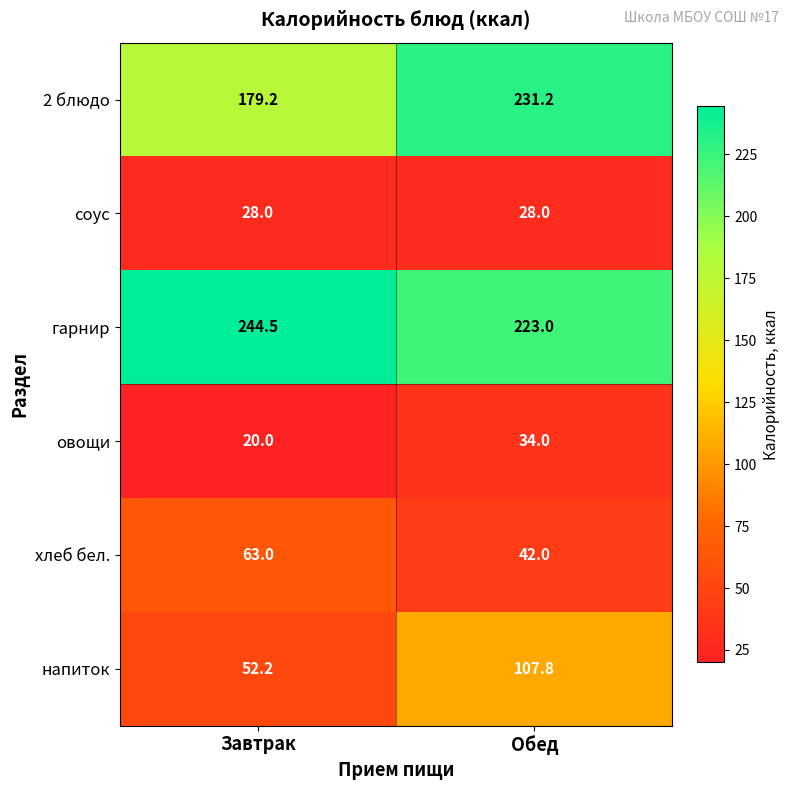

What is the spread (max minus min) of values at Обед?

203.2